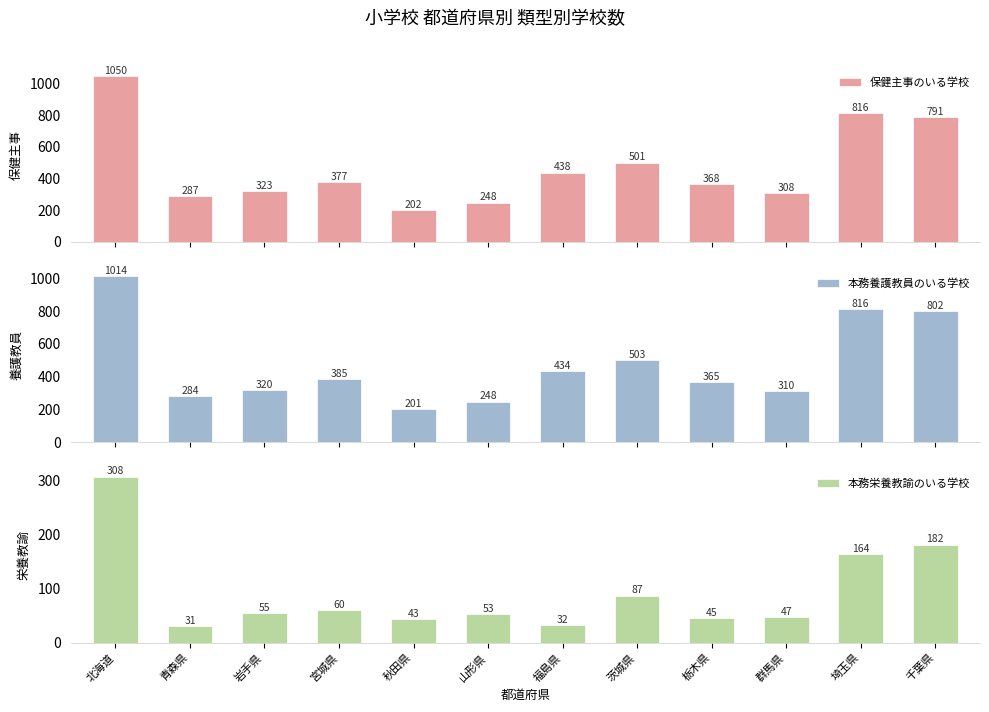

Which has a higher value, 福島県 or 宮城県?

福島県